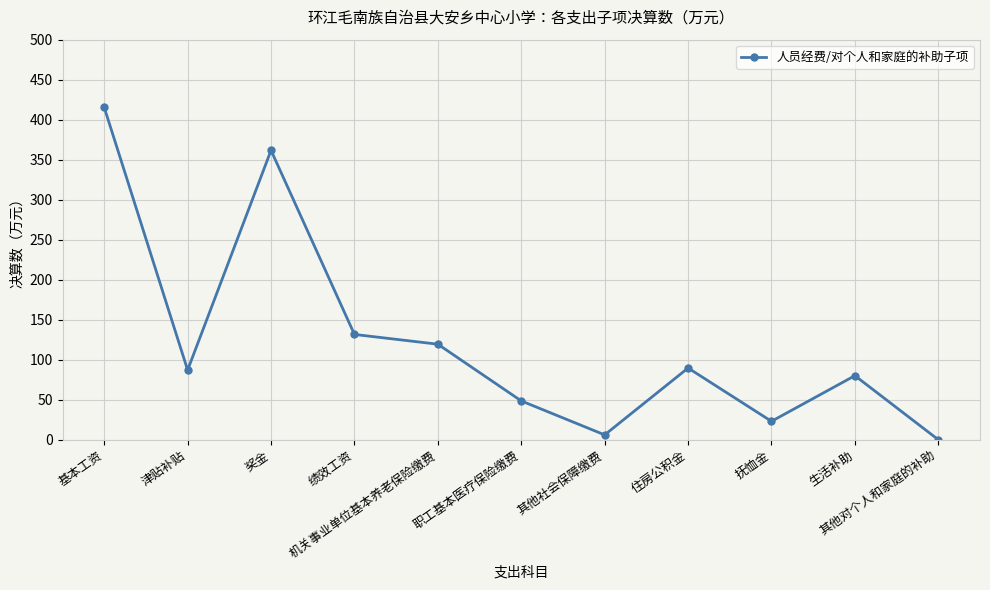

True or false: there are more than 1 points higher than both neighbors.

True